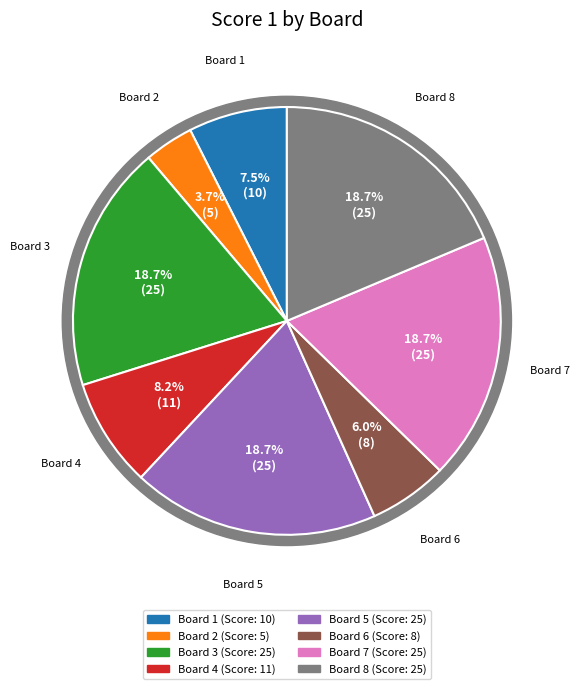

Count the number of slices in the pie.

8